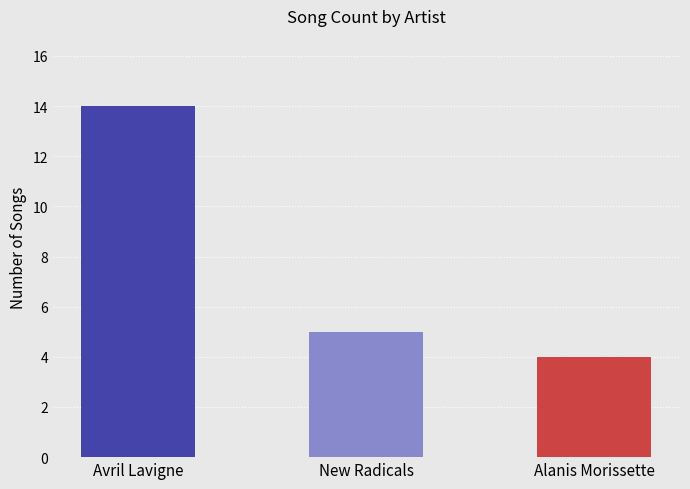

Where is the data nearest to the value 7?

New Radicals